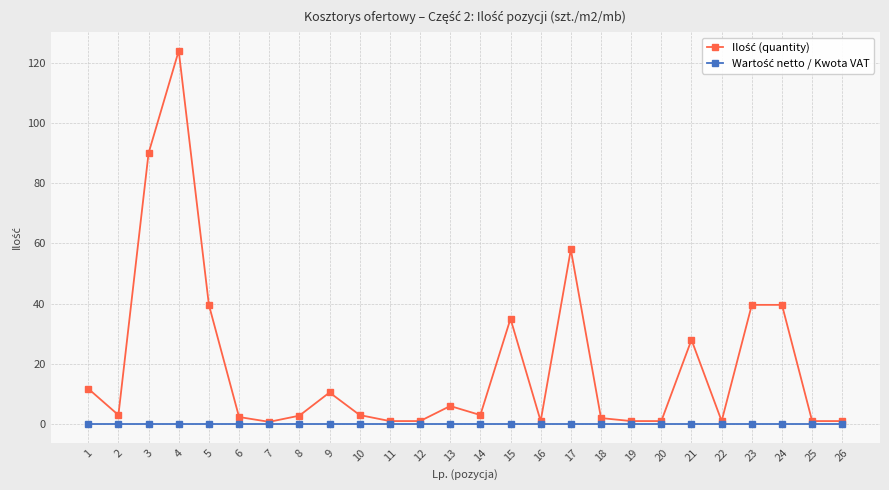

Is this an area chart (filled region under the line)?

No